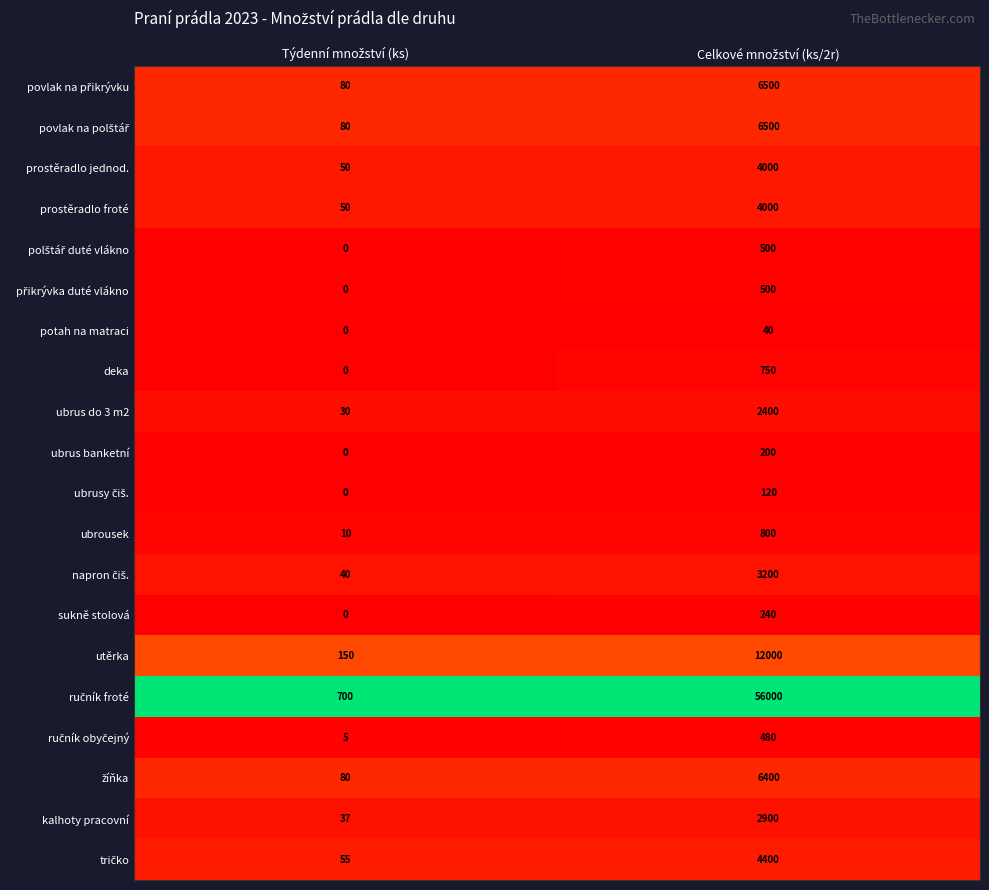

What is the sum of all sukně stolová values?

240